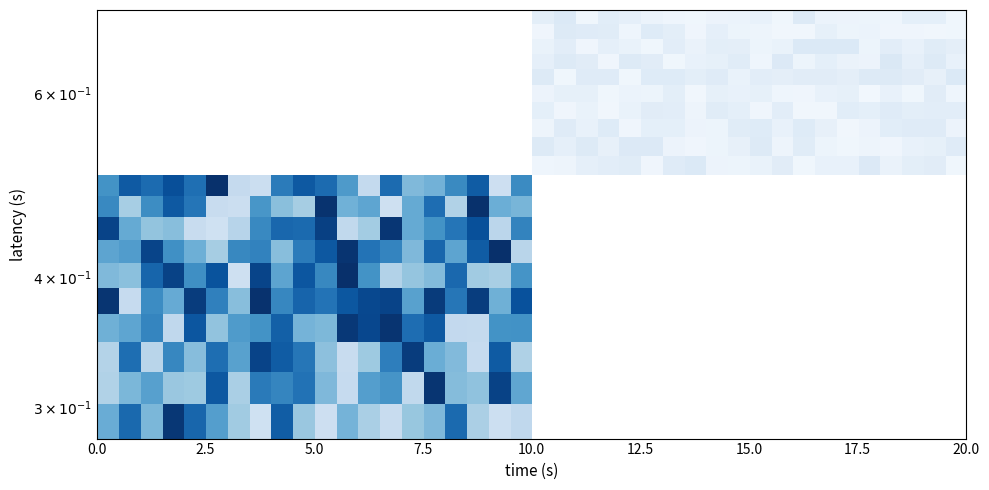

What is the spread (max minus min) of values at 0.0?

0.7